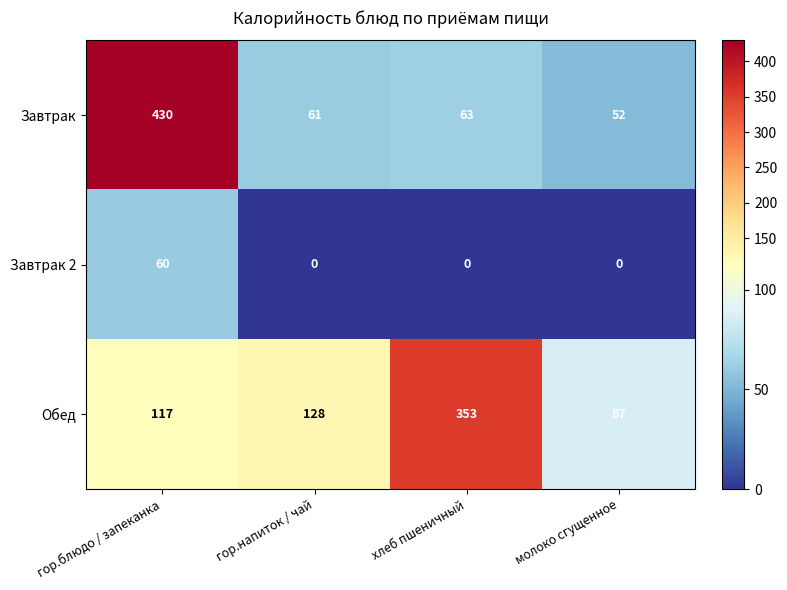

Reading left to right, transcribe all the data shown in this chart.

Завтрак: 430	61	63	52
Завтрак 2: 60	0	0	0
Обед: 117	128	353	87